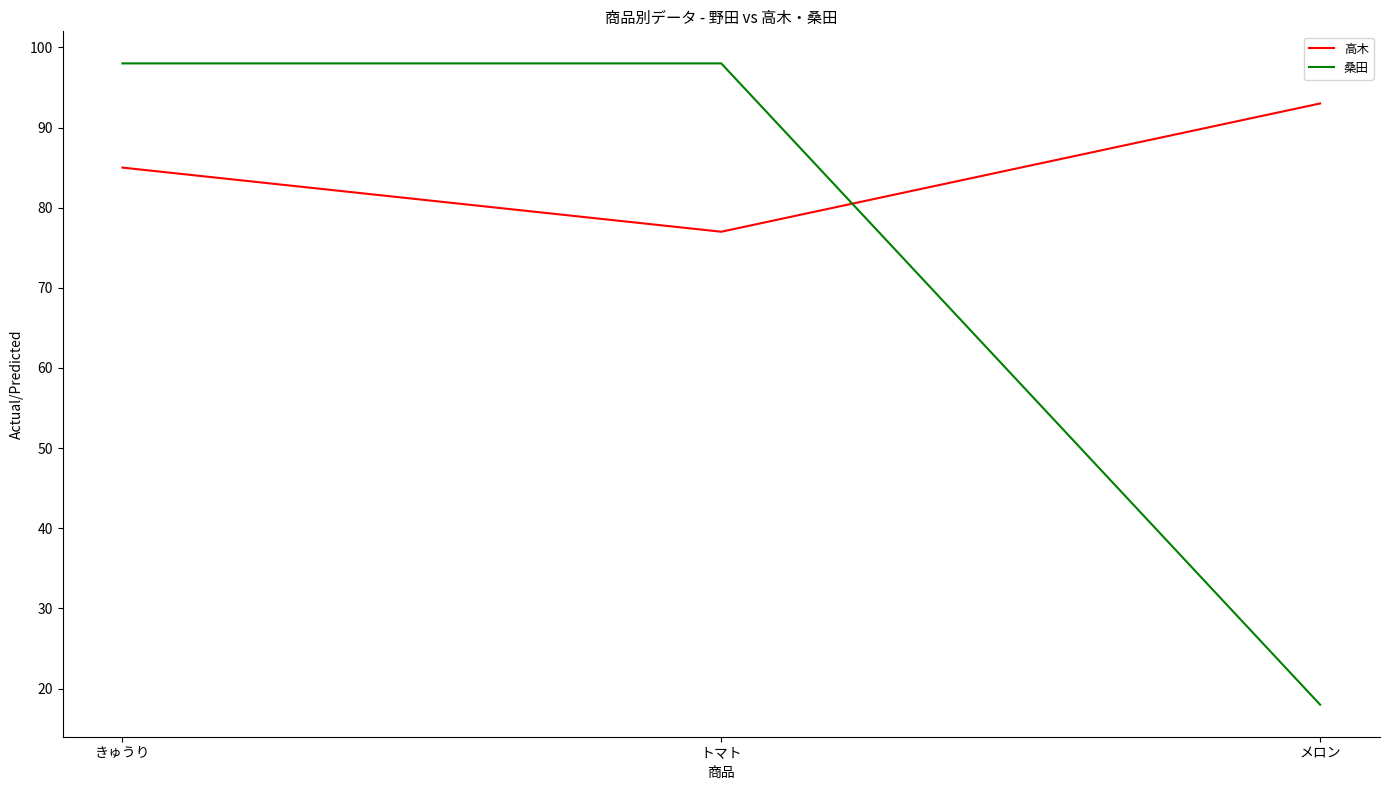

At which category is the sum across all series the highest?

きゅうり